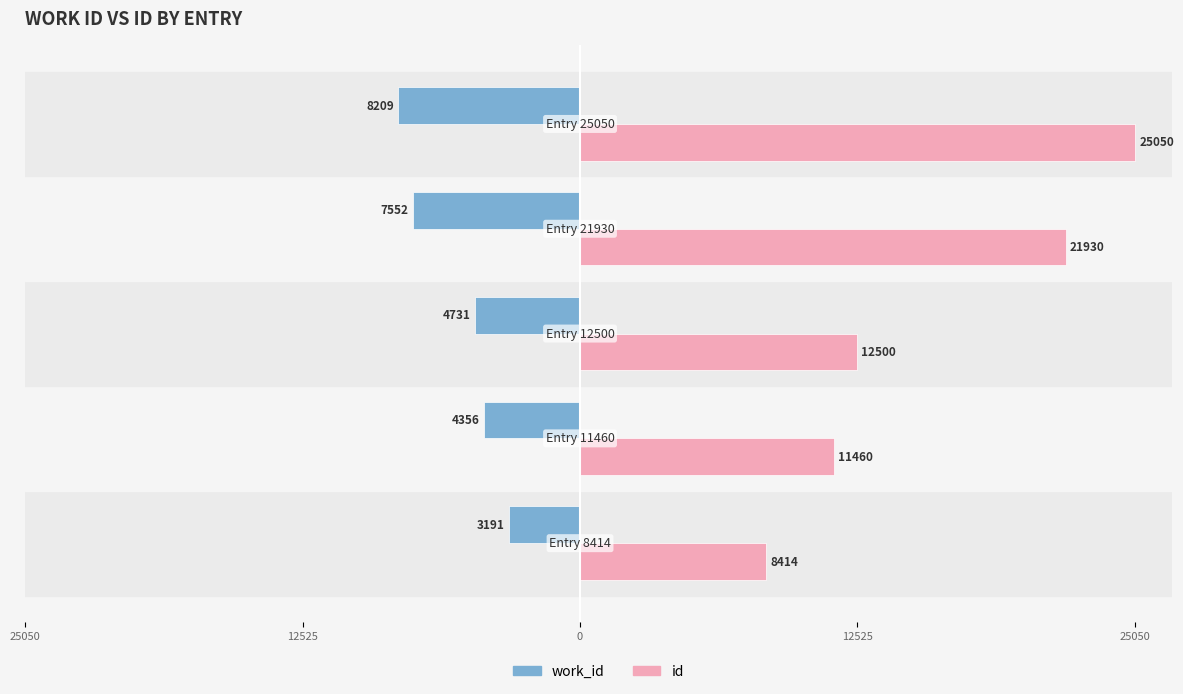

What are all the series names shown in the legend?

work_id, id